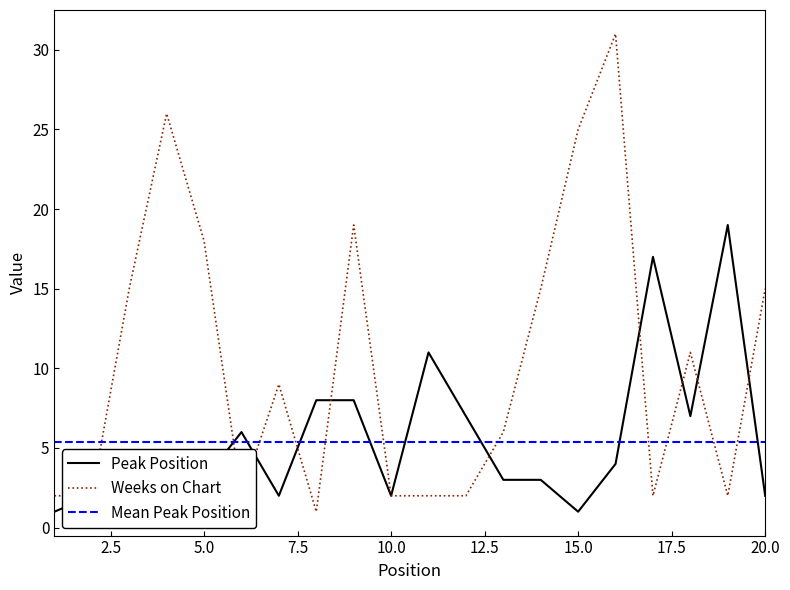

Which series has the largest range (max minus min)?

Weeks on Chart